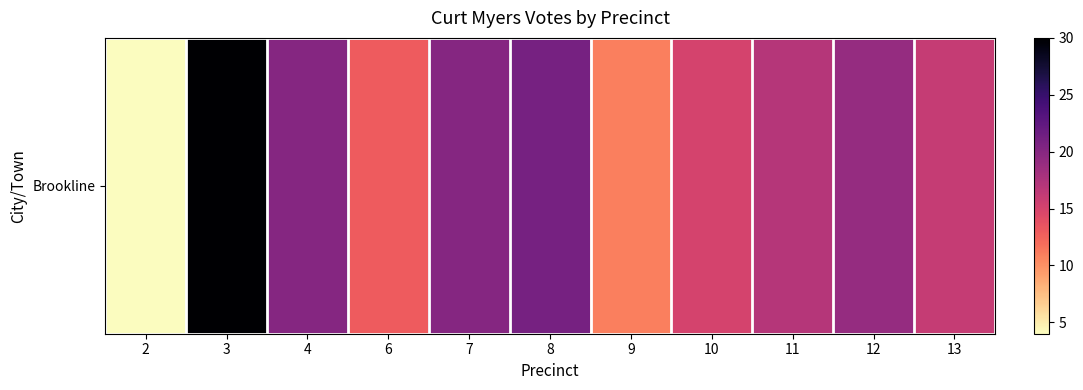

Reading left to right, list all the values displayed in this chart.

4	30	20	13	20	21	11	15	17	19	16